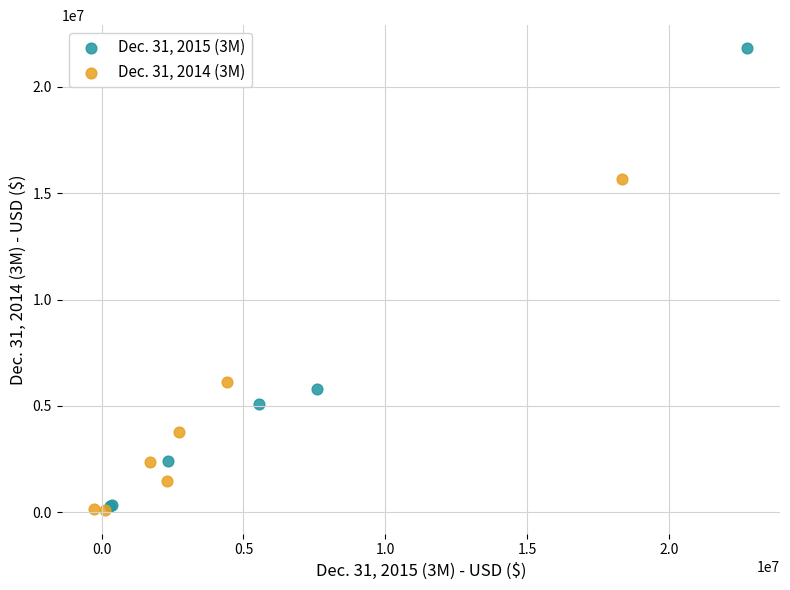

Which series has the largest Y range (max minus min)?

Dec. 31, 2015 (3M)